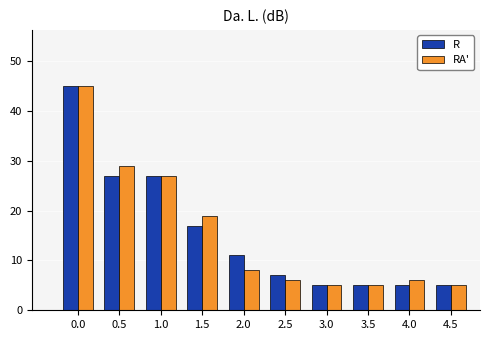

Reading right to left, what are all the values shown in this chart?

R: 4.5=5	4.0=5	3.5=5	3.0=5	2.5=7	2.0=11	1.5=17	1.0=27	0.5=27	0.0=45
RA': 4.5=5	4.0=6	3.5=5	3.0=5	2.5=6	2.0=8	1.5=19	1.0=27	0.5=29	0.0=45